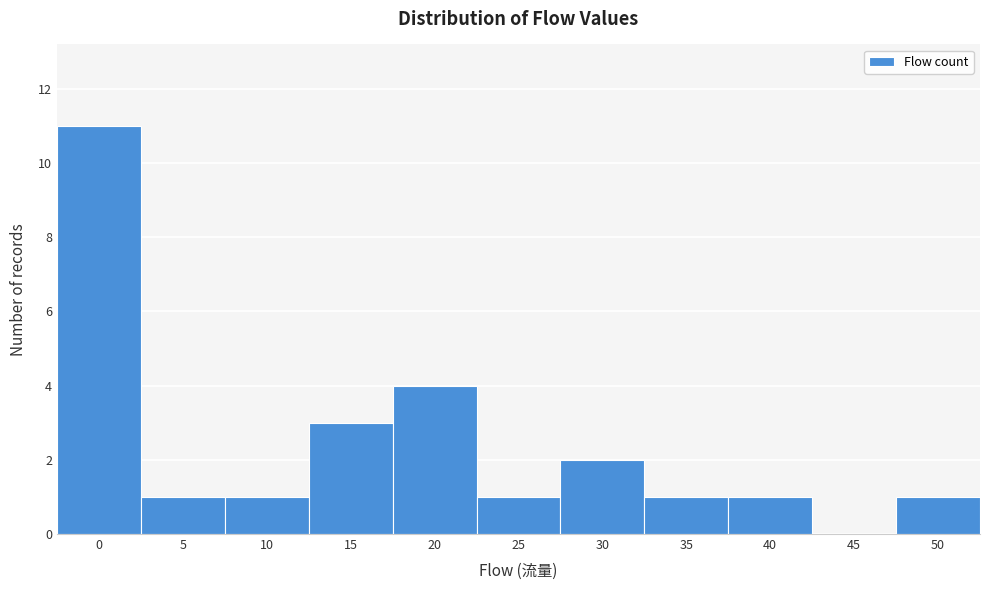

Reading left to right, transcribe all the data shown in this chart.

0=11	5=1	10=1	15=3	20=4	25=1	30=2	35=1	40=1	45=0	50=1